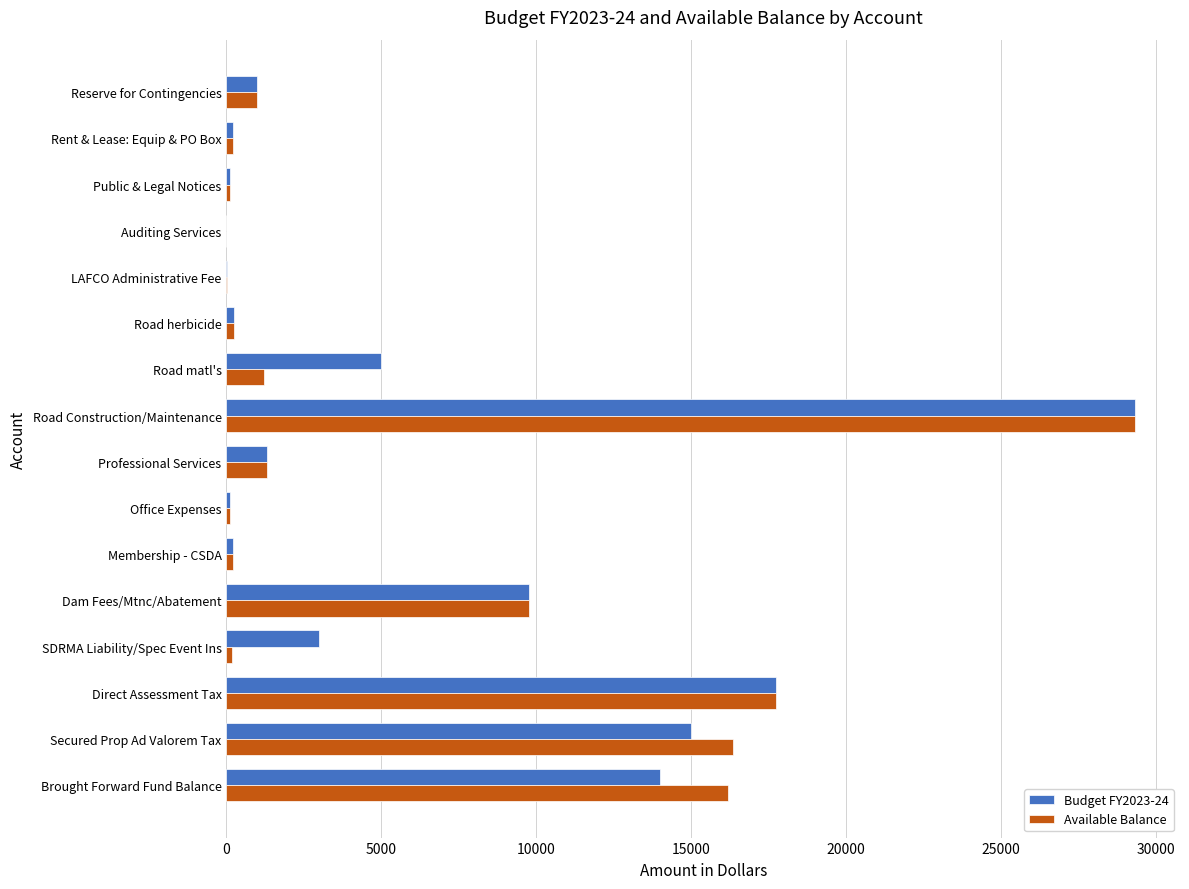

At which category is the sum across all series the highest?

Road Construction/Maintenance